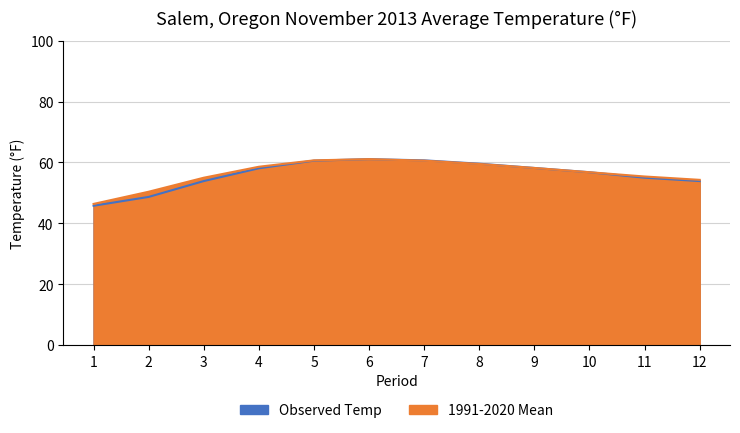

How many interior local peaks does the 1991-2020 Mean series have?

1